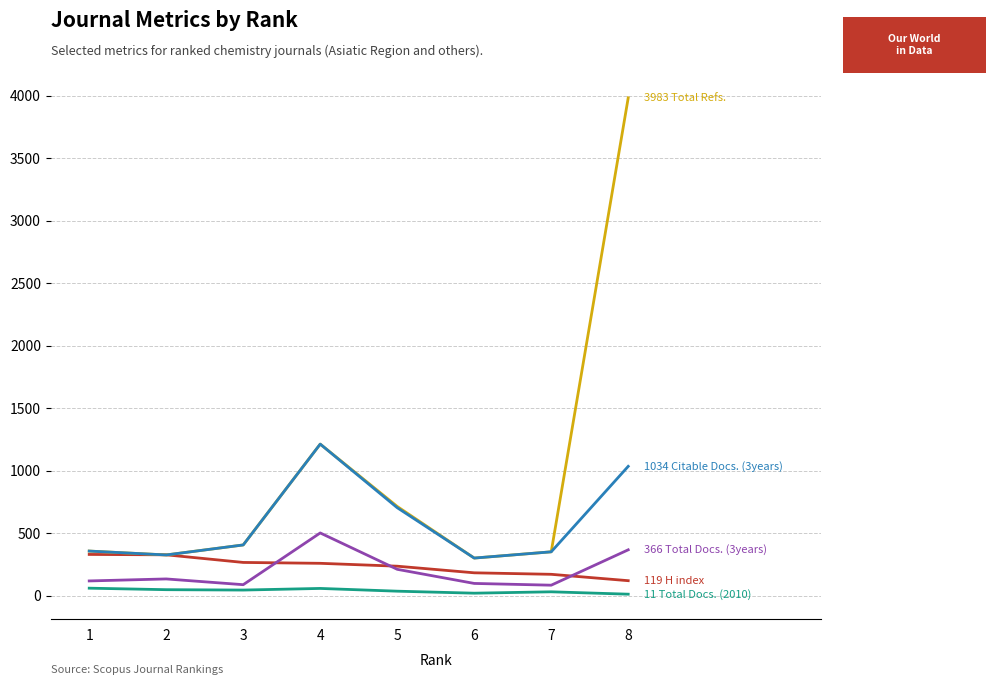

At which category is the sum across all series the highest?

8